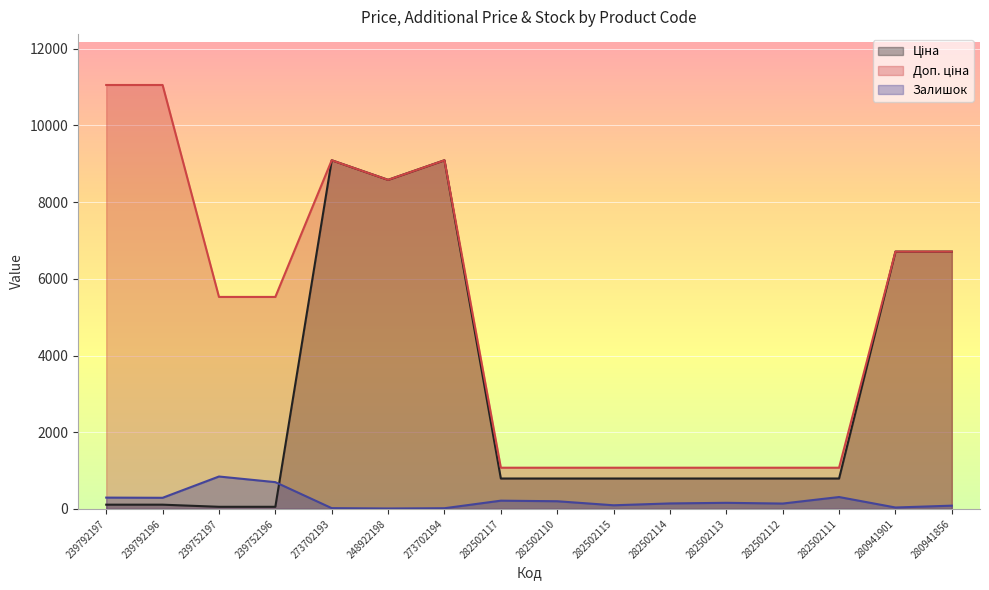

What is the highest value of the Ціна series?

9092.0